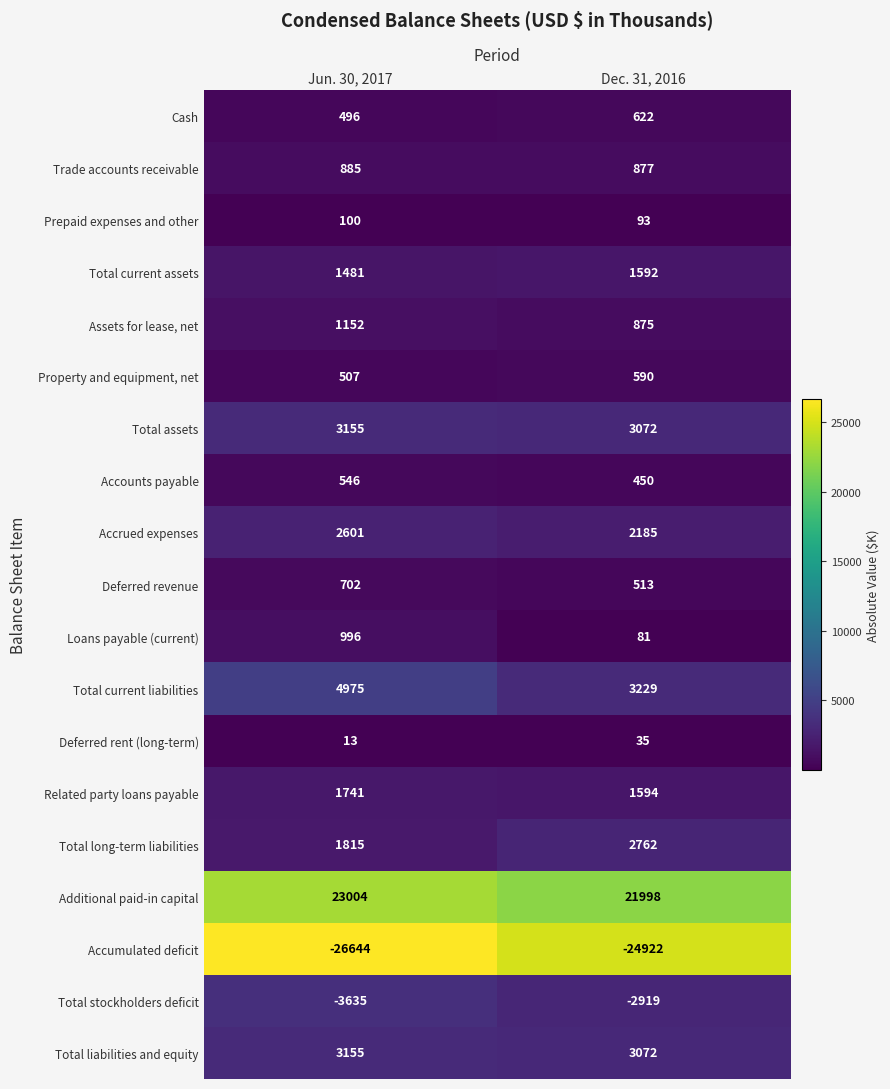

The value of Total stockholders deficit at Dec. 31, 2016 is -2919. True or false?

True